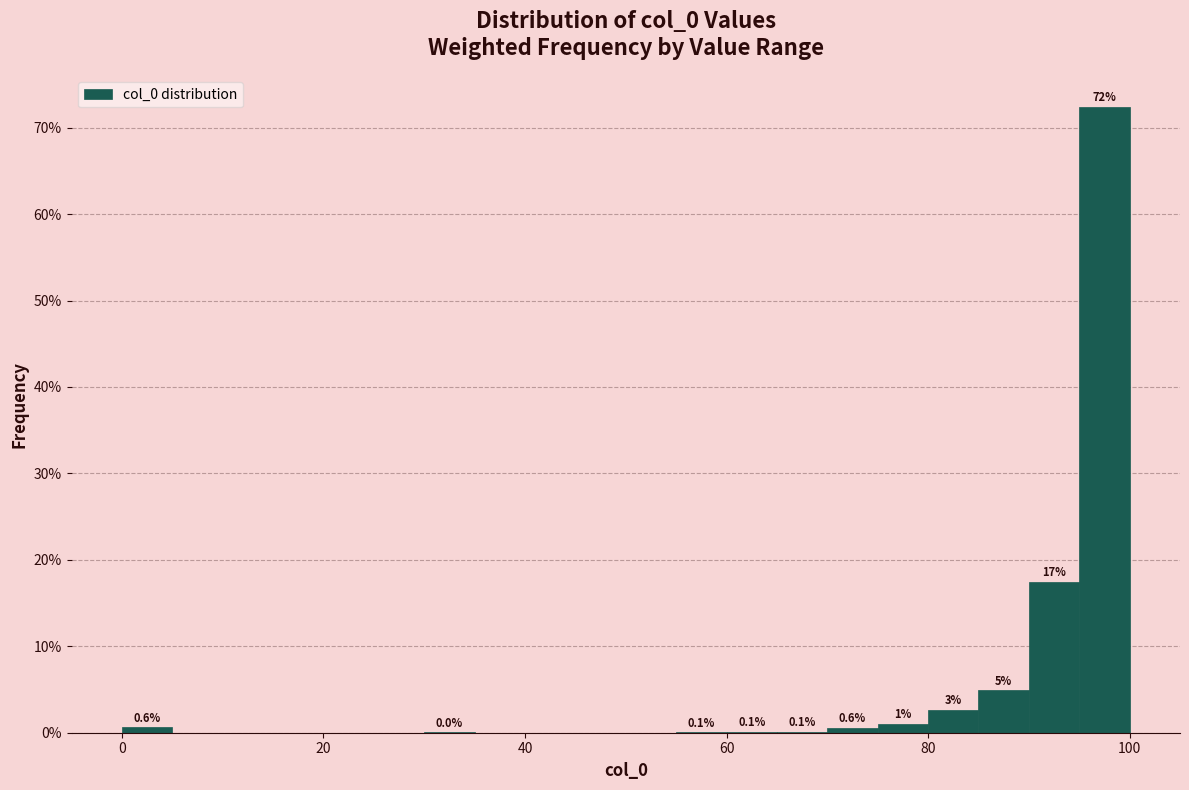

Read against the x-axis, roughly where is the centre of the tallest bar?

98